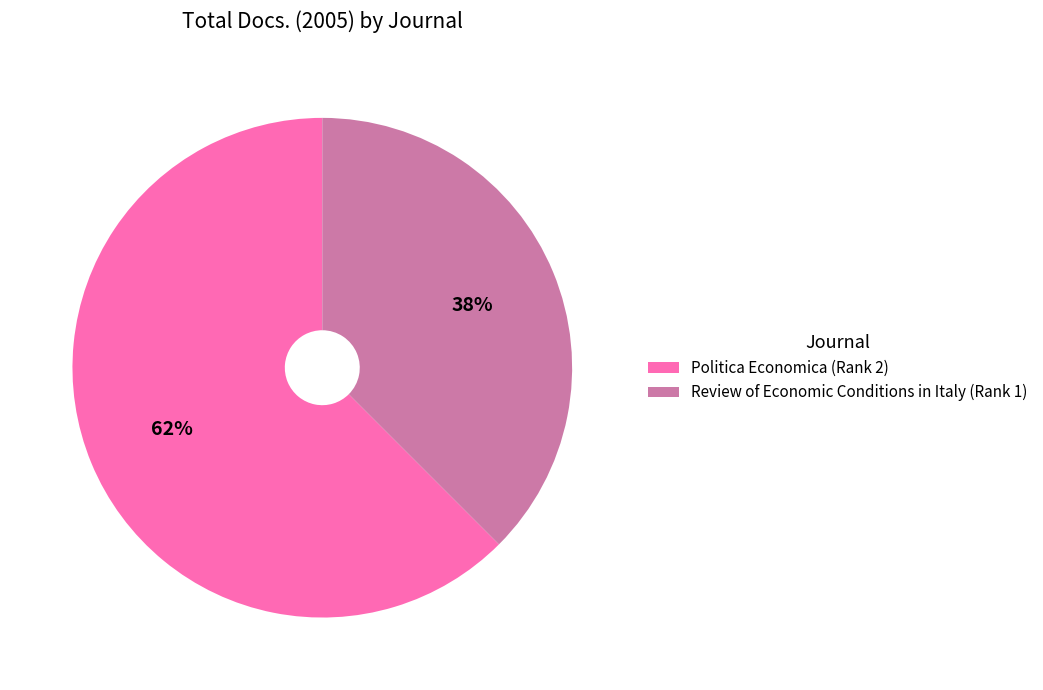

Count the number of slices in the pie.

2